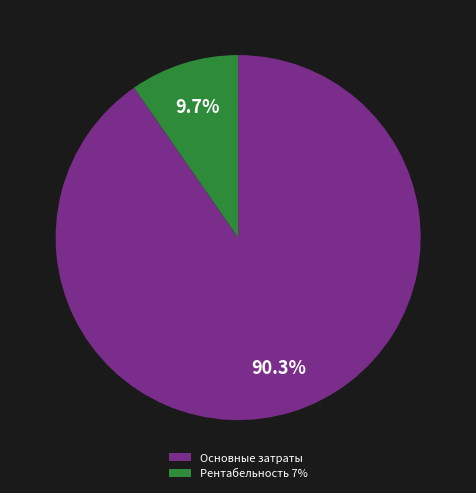

Is there a majority slice in this chart?

Yes